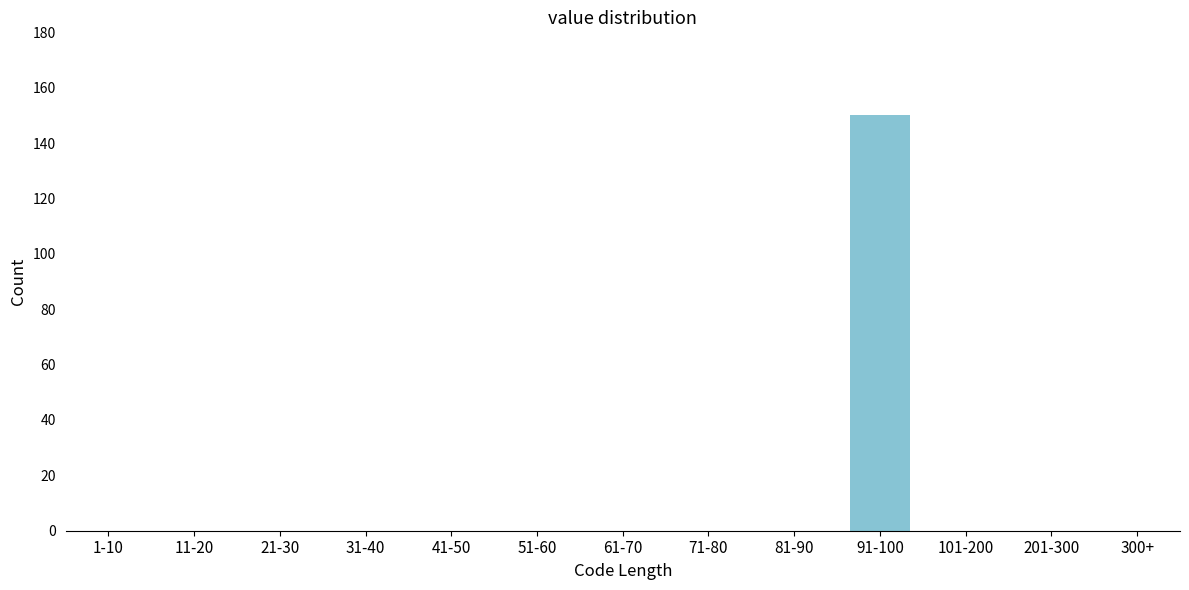

Reading left to right, transcribe all the data shown in this chart.

1-10=0	11-20=0	21-30=0	31-40=0	41-50=0	51-60=0	61-70=0	71-80=0	81-90=0	91-100=150	101-200=0	201-300=0	300+=0